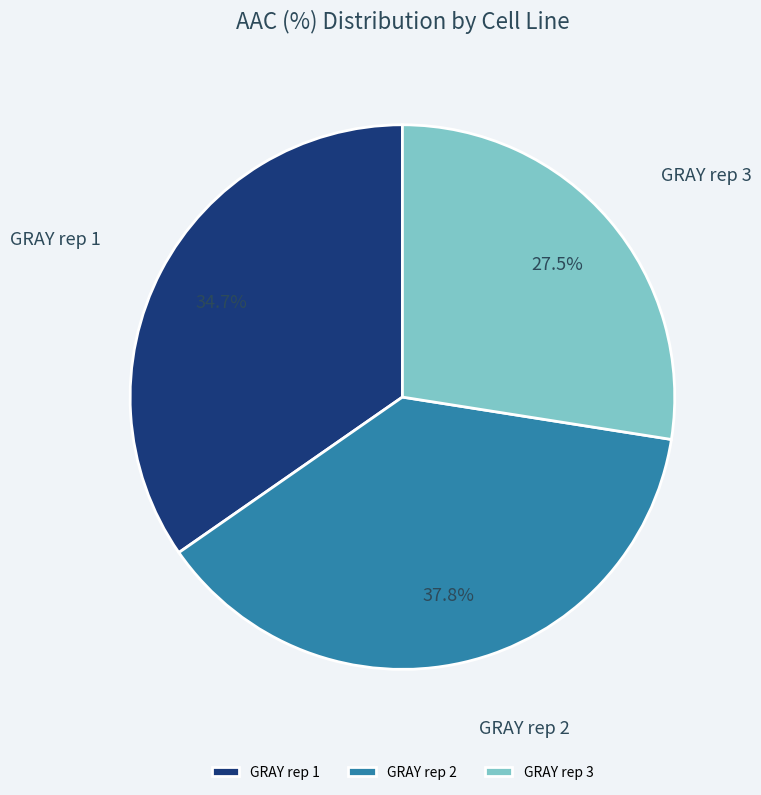

Which slice is the largest?

GRAY rep 2